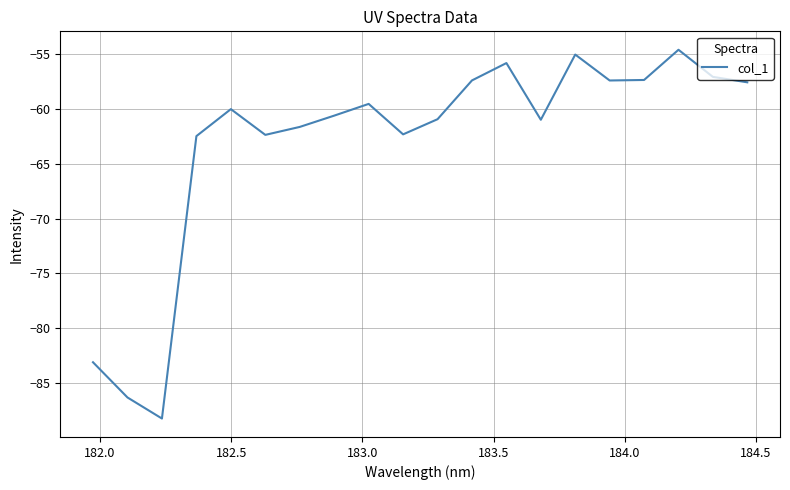

What is the maximum value shown in the chart?

-54.6